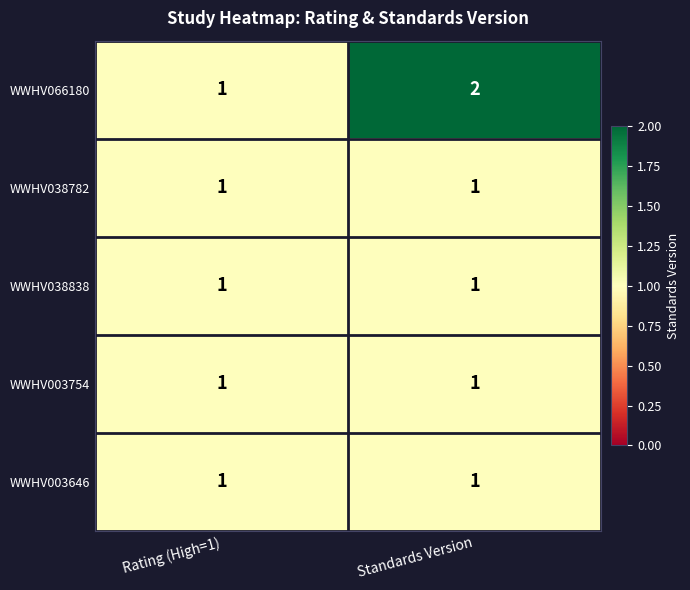

True or false: WWHV066180 has a value of 2 at Standards Version.

True